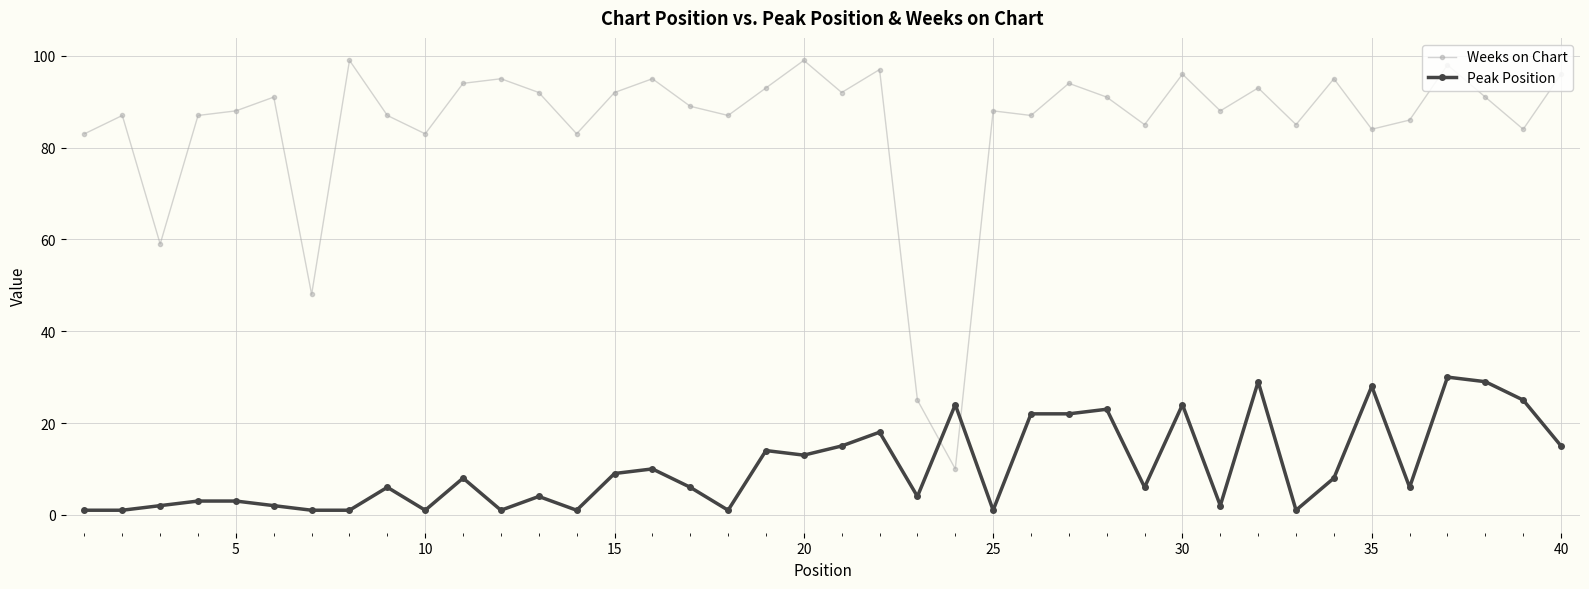

List the series in order of their peak value, lowest first.

Peak Position, Weeks on Chart